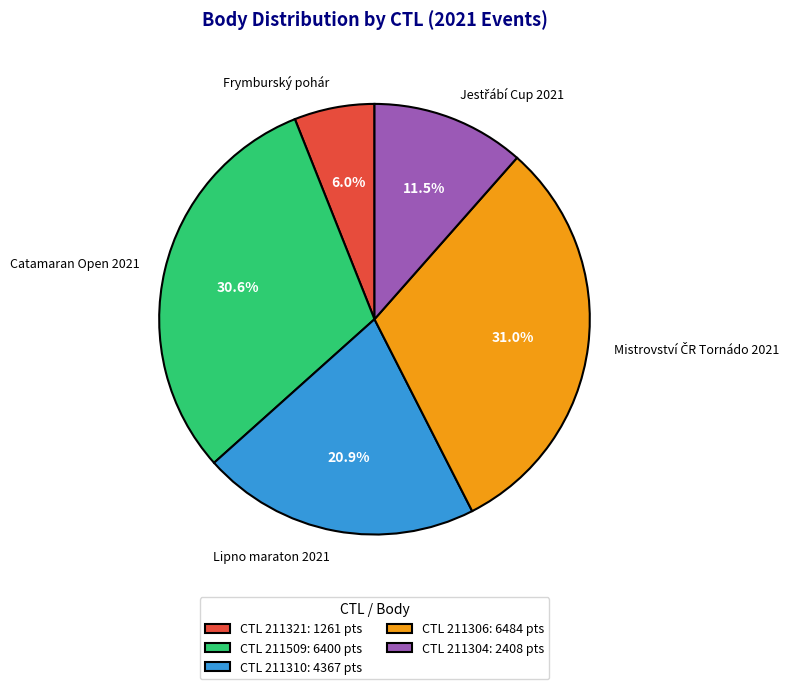

To the nearest percent, what is the average slice percentage?

20%